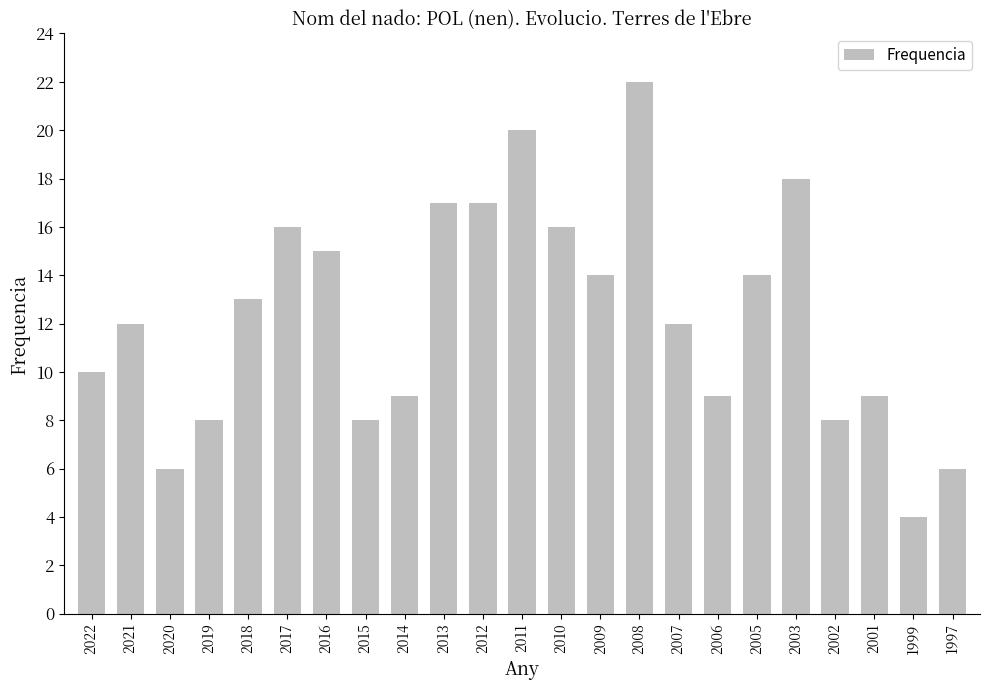

Which category has the lowest value across all series?

1999